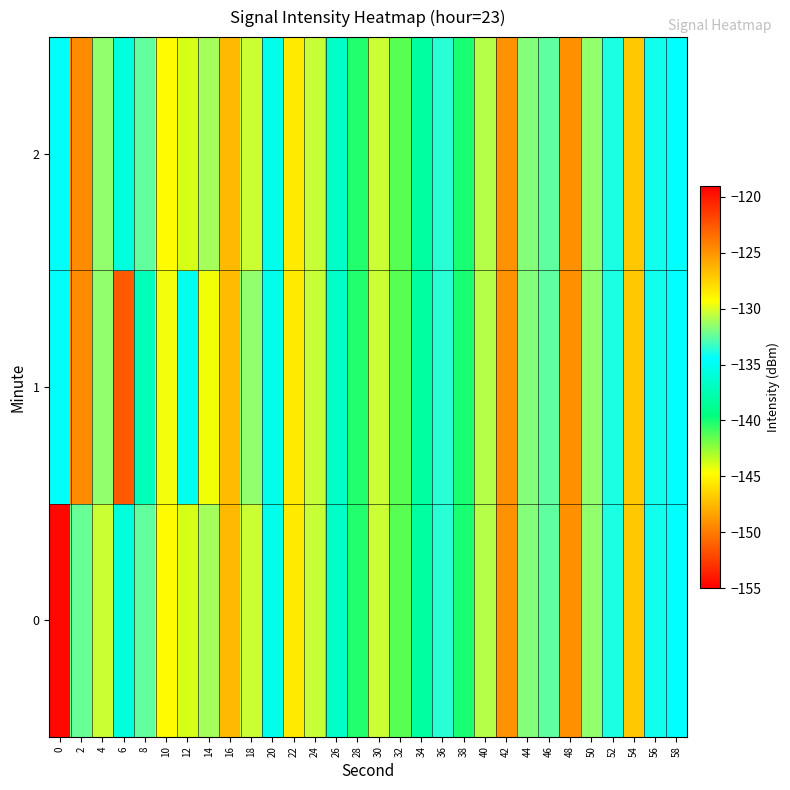

What is the minimum value shown in the chart?

-151.3